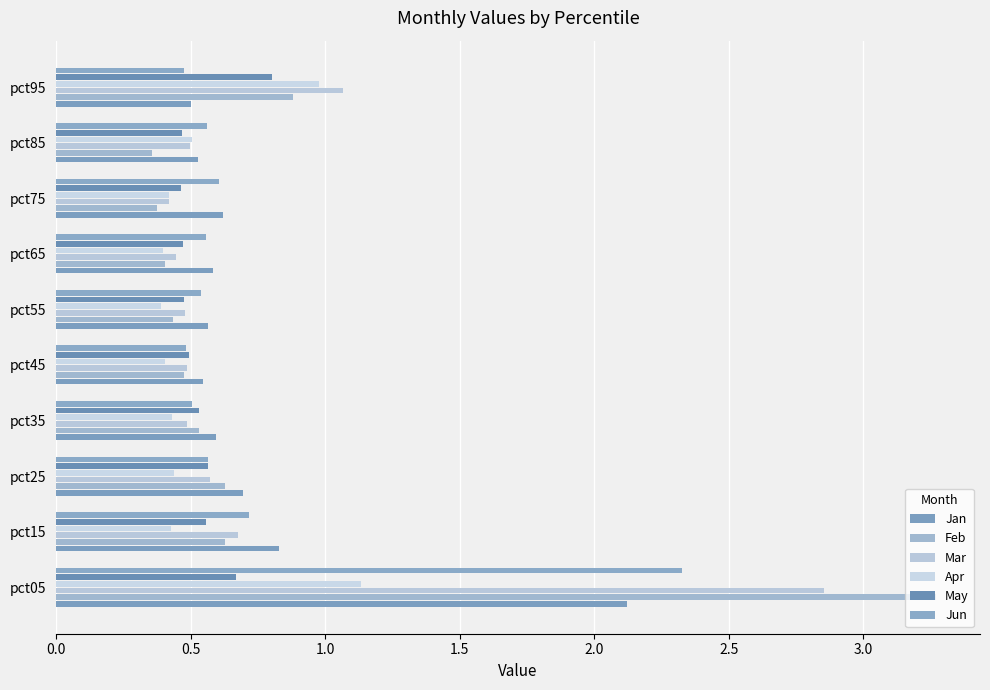

How many categories are shown in the chart?

10